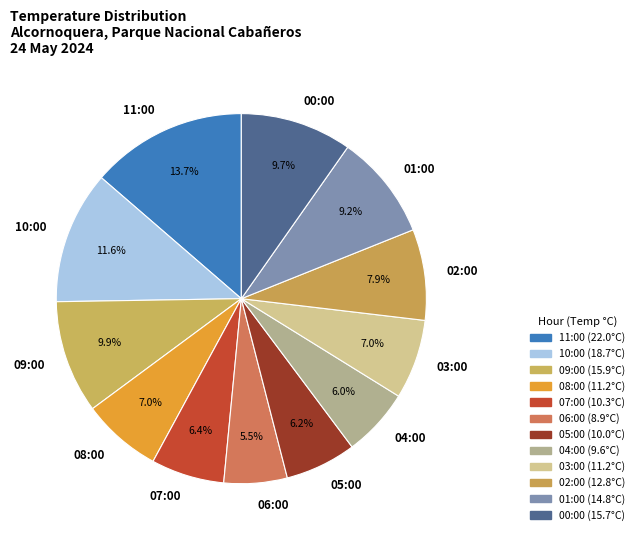

The 05:00 slice represents 1% of the pie. True or false?

False